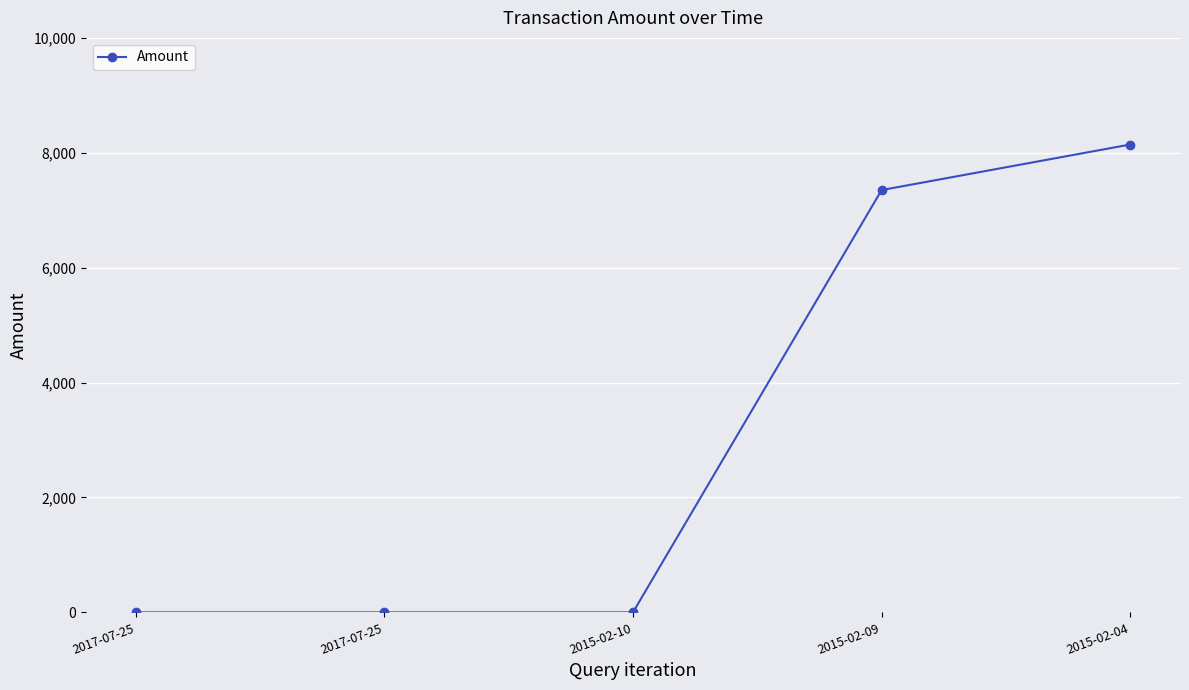

What is the label of the 2nd point from the right?

2015-02-09